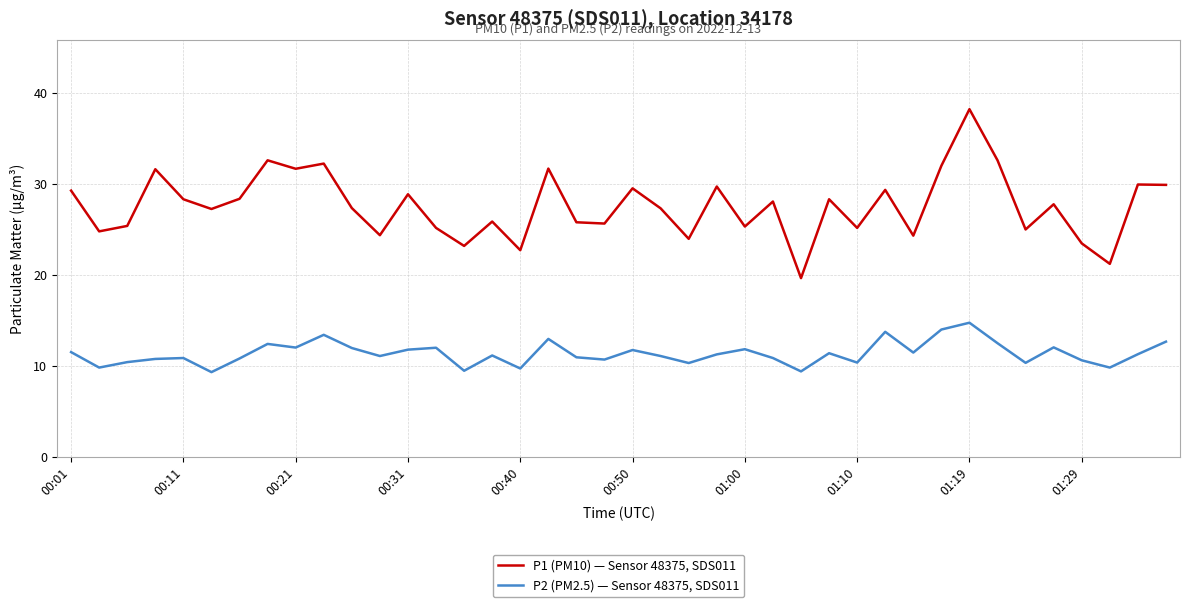

True or false: P2 (PM2.5) — Sensor 48375, SDS011 and P1 (PM10) — Sensor 48375, SDS011 intersect in this chart.

False